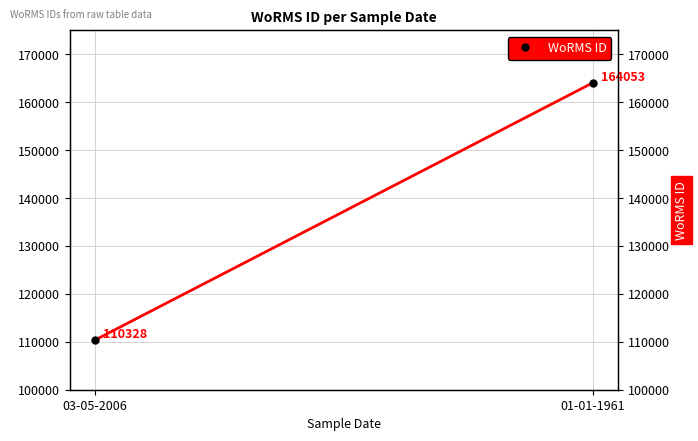

List the labels in order of value, largest first.

01-01-1961, 03-05-2006